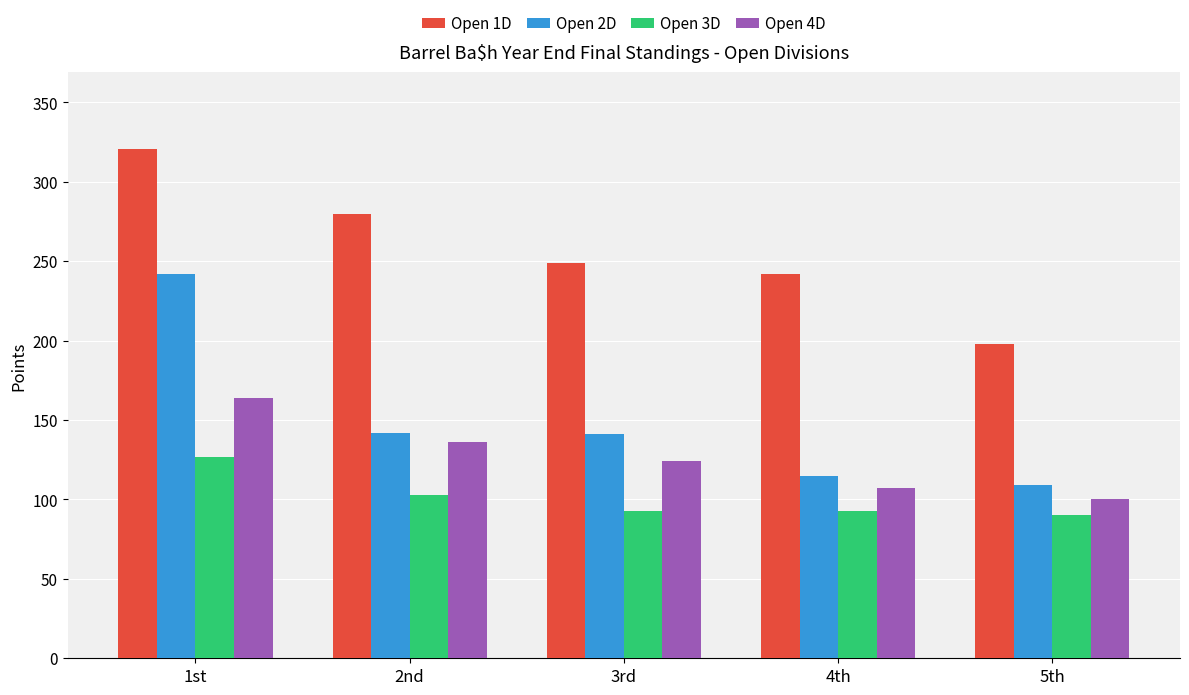

What is the spread (max minus min) of values at 2nd?

177